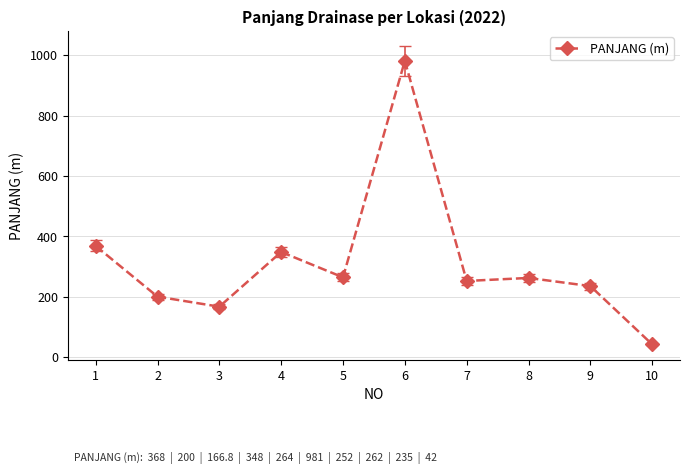

Which has a higher value, 8 or 1?

1